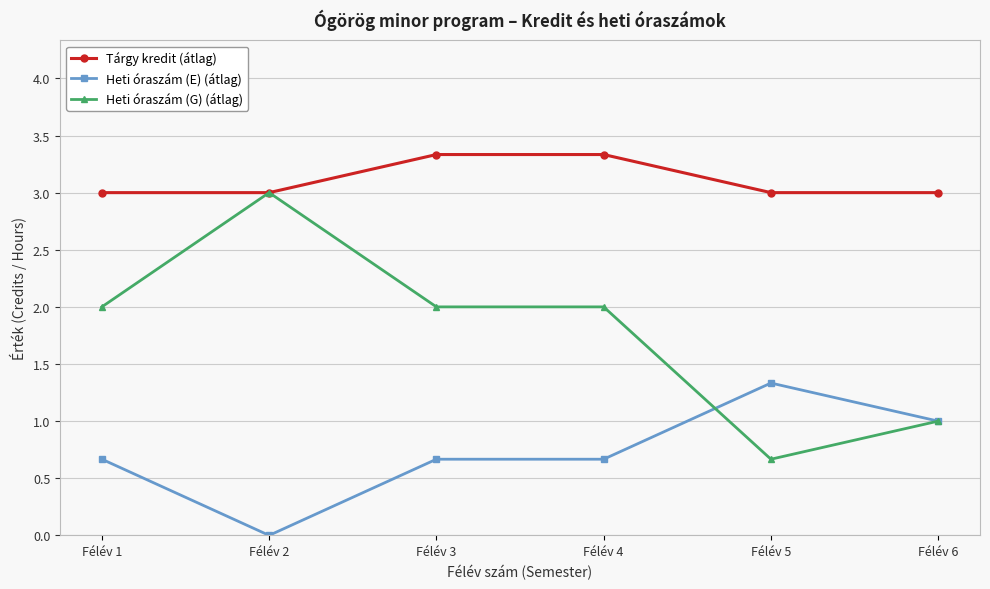

True or false: Tárgy kredit (átlag) and Heti óraszám (E) (átlag) cross at least once.

False